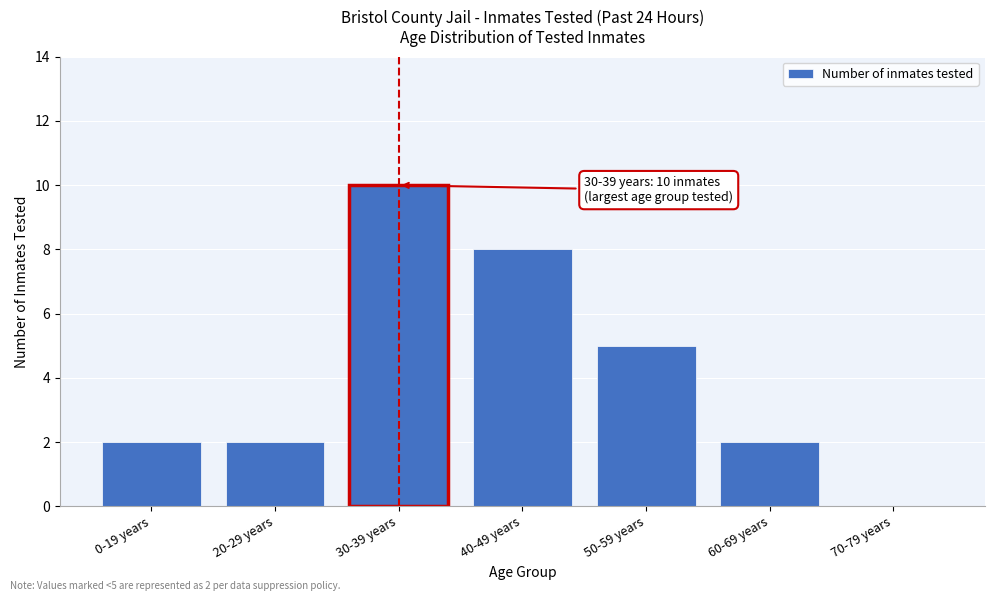

Reading right to left, extract all data points from this chart.

70-79 years=0	60-69 years=2	50-59 years=5	40-49 years=8	30-39 years=10	20-29 years=2	0-19 years=2